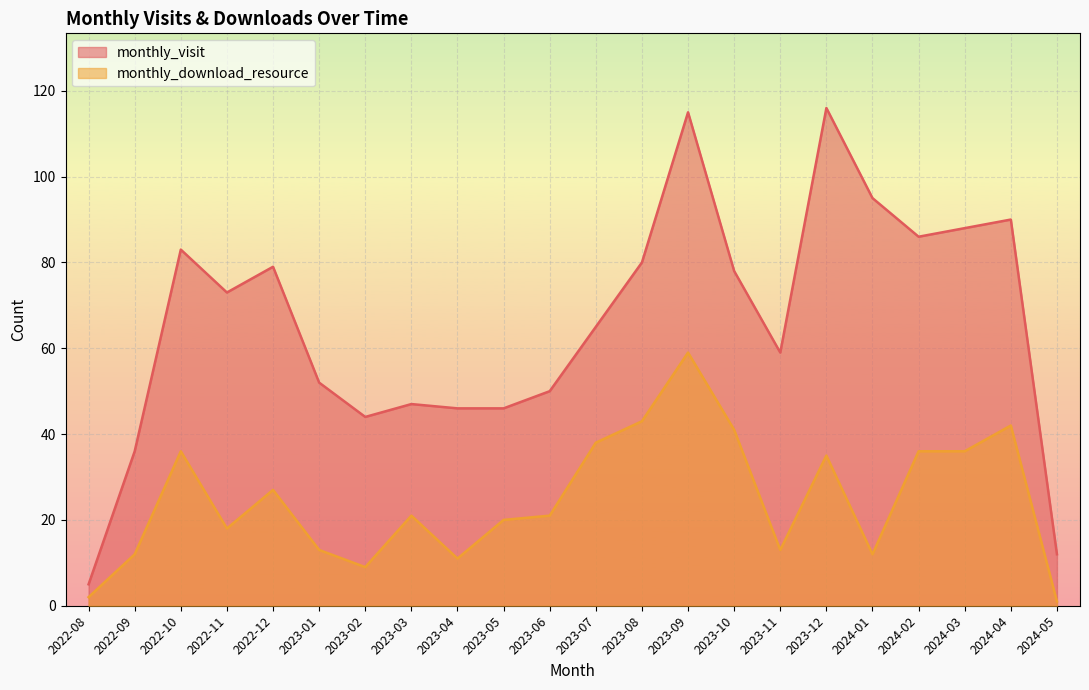

The monthly_download_resource series shows 12 at 2022-09. True or false?

True